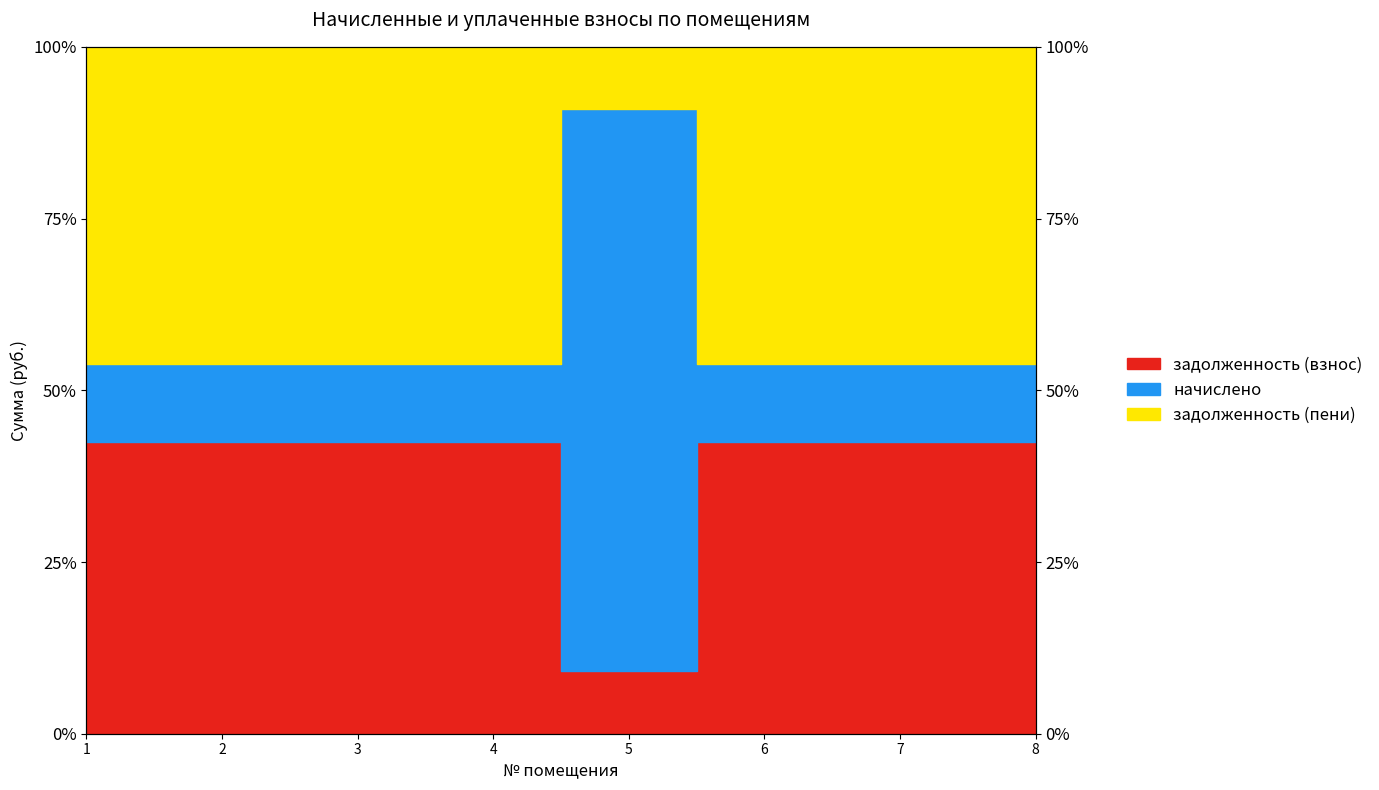

At which label is задолженность (пени) closest to 25?

5